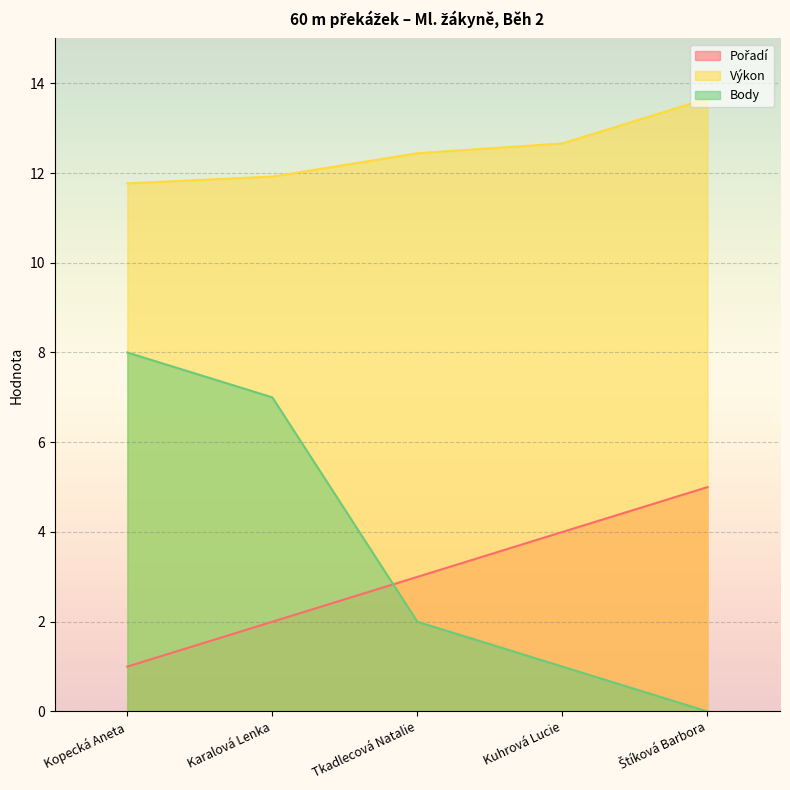

Reading left to right, list all the values displayed in this chart.

Pořadí: Kopecká Aneta=1.0	Karalová Lenka=2.0	Tkadlecová Natalie=3.0	Kuhrová Lucie=4.0	Štíková Barbora=5.0
Výkon: Kopecká Aneta=11.8	Karalová Lenka=11.9	Tkadlecová Natalie=12.4	Kuhrová Lucie=12.7	Štíková Barbora=13.7
Body: Kopecká Aneta=8.0	Karalová Lenka=7.0	Tkadlecová Natalie=2.0	Kuhrová Lucie=1.0	Štíková Barbora=0.0